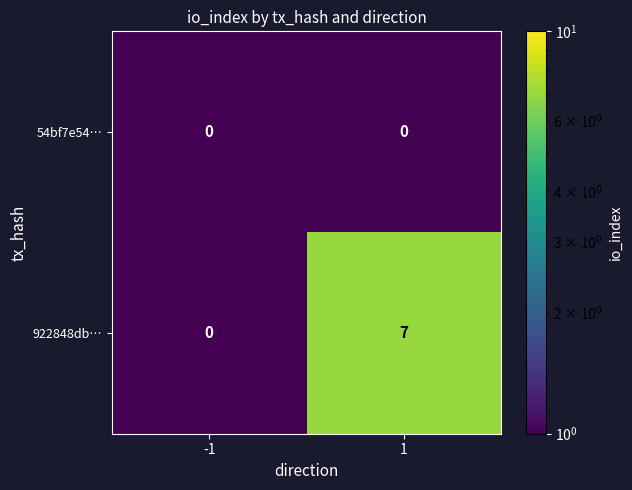

What is the average value of the 922848db… series?

4